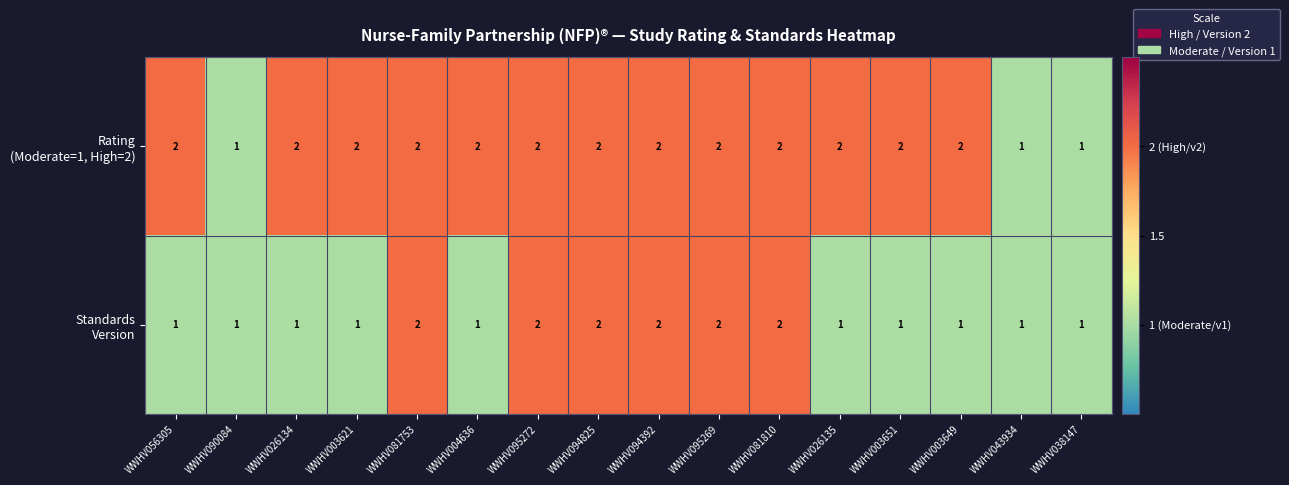

How many series are shown in this chart?

2